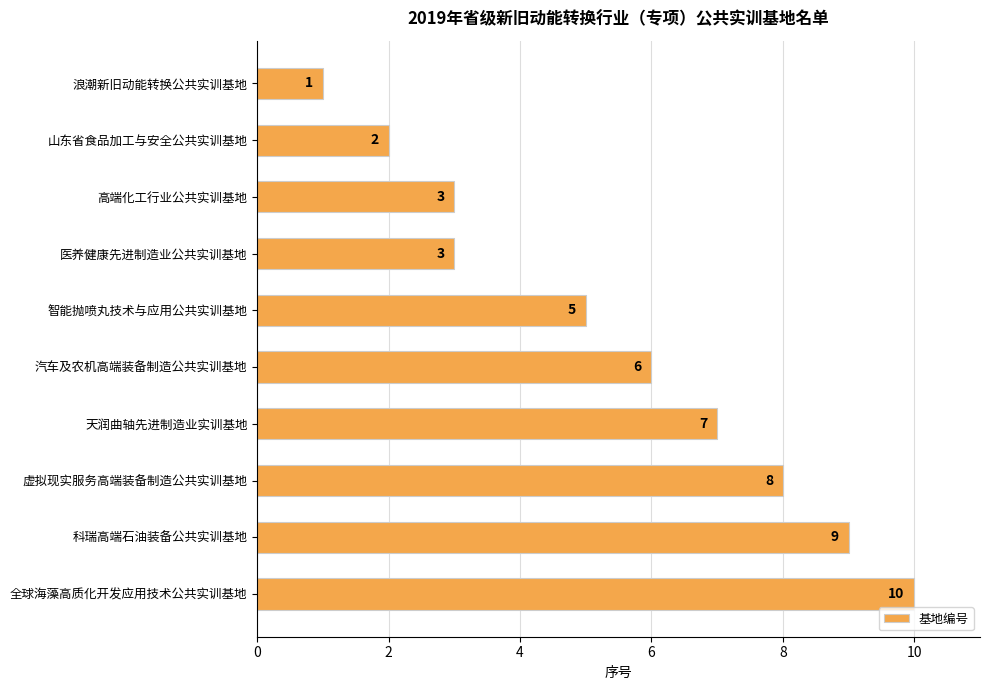

What is the smallest value displayed?

1